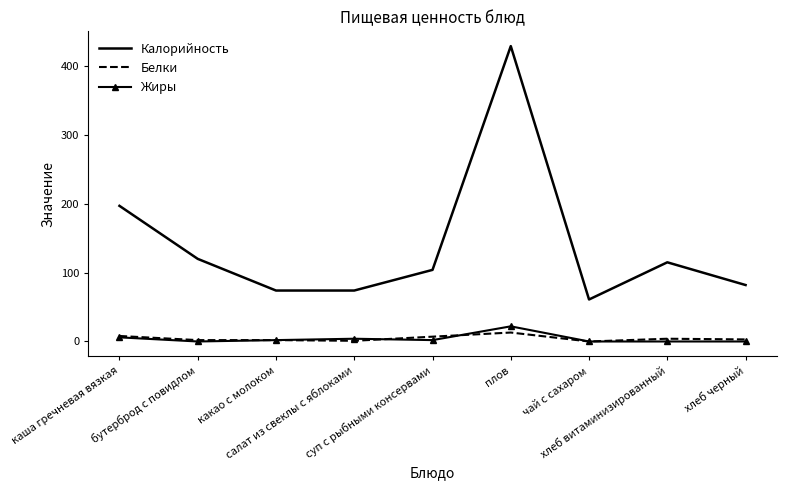

Count the number of categories in the chart.

9